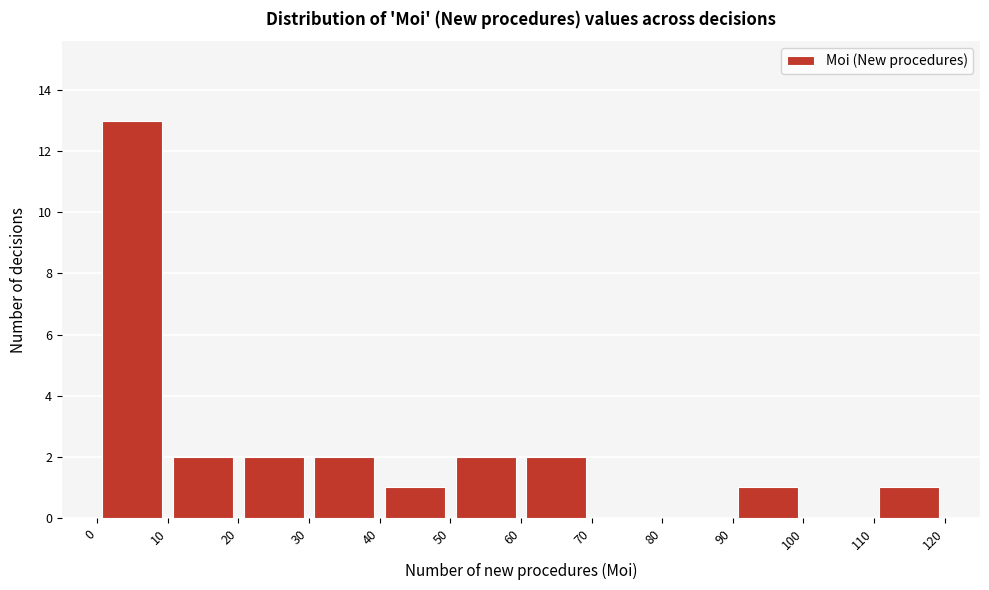

Which range on the x-axis has the tallest bar?

0 to 10